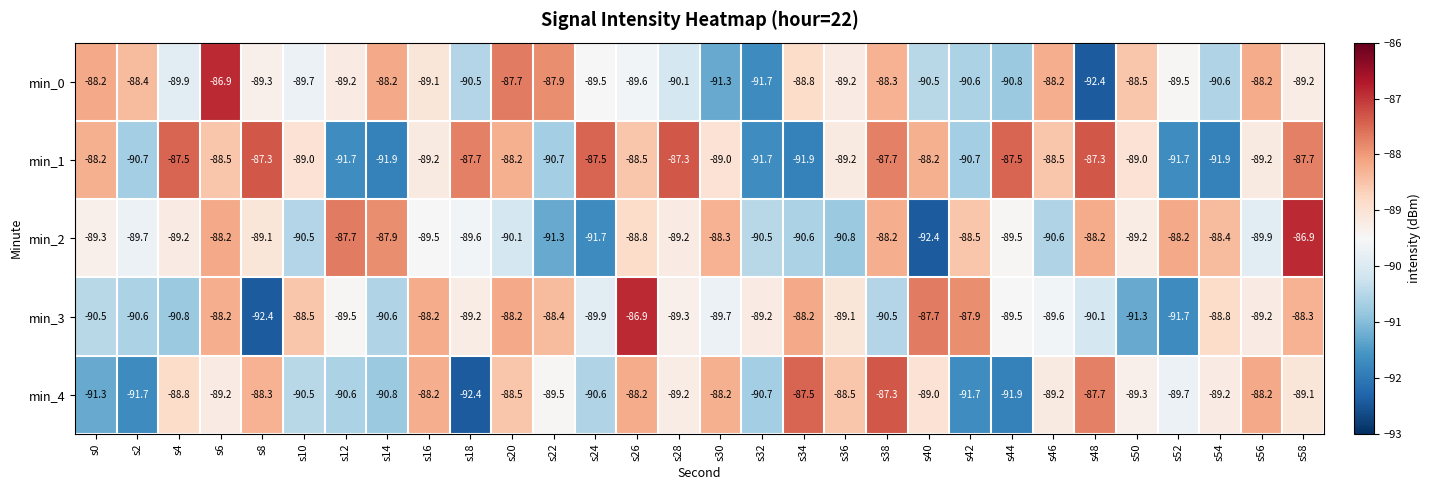

What is the total value across all series at s46?

-446.1